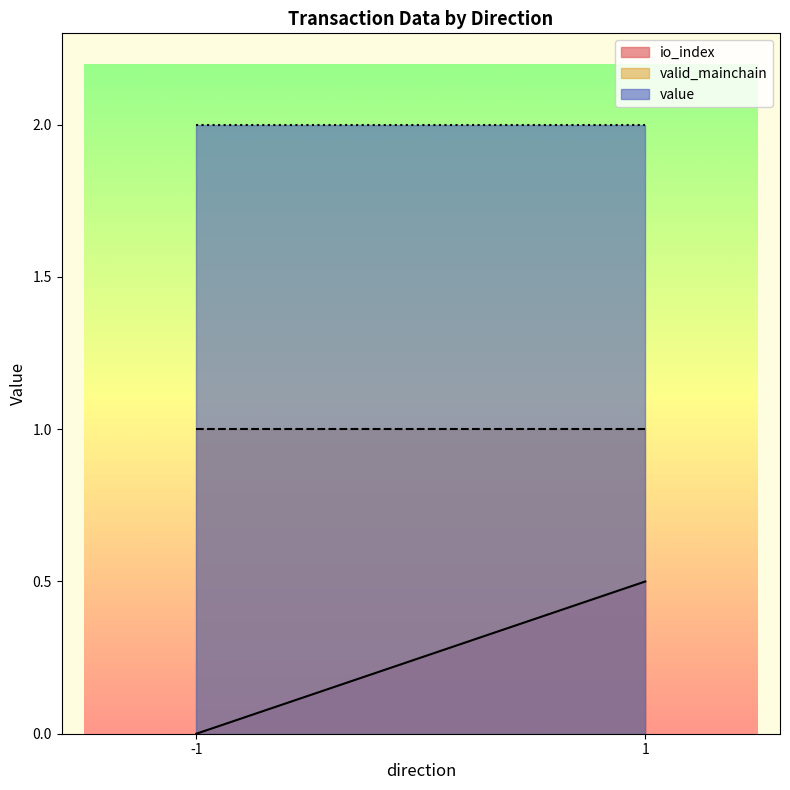

What is the spread (max minus min) of values at 1?

1.5